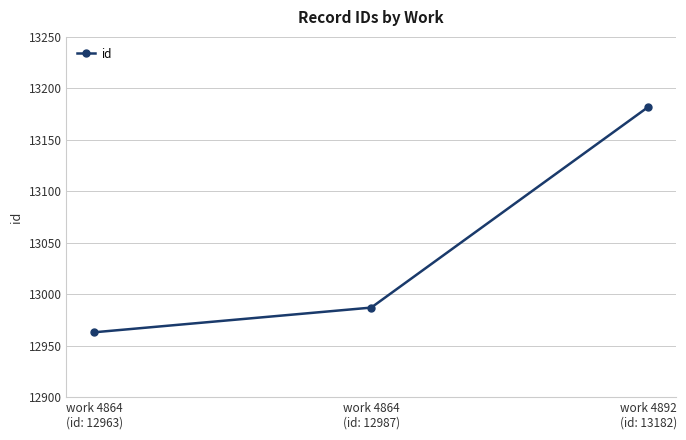

What is the average value?

13044